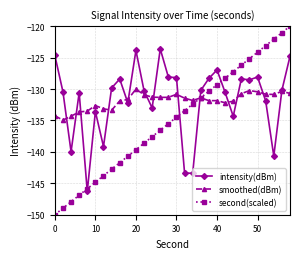

What is the value of the smoothed(dBm) point at the 17th from the left?

-131.5